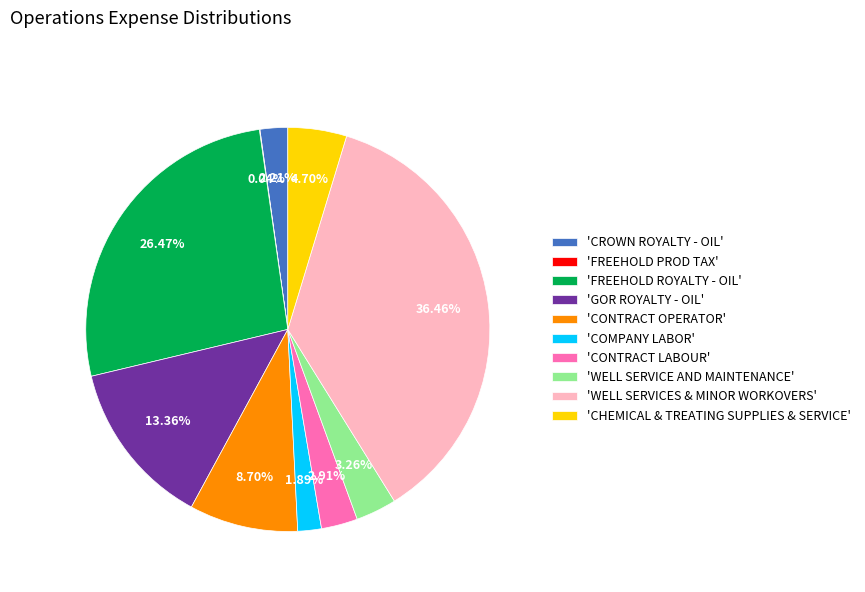

Is there any slice that represents more than half of the pie?

No